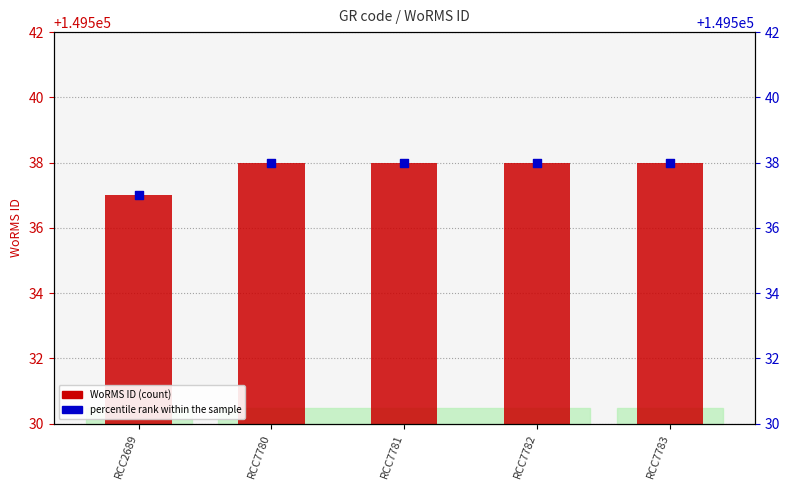

Which series has the largest total across all categories?

WoRMS ID